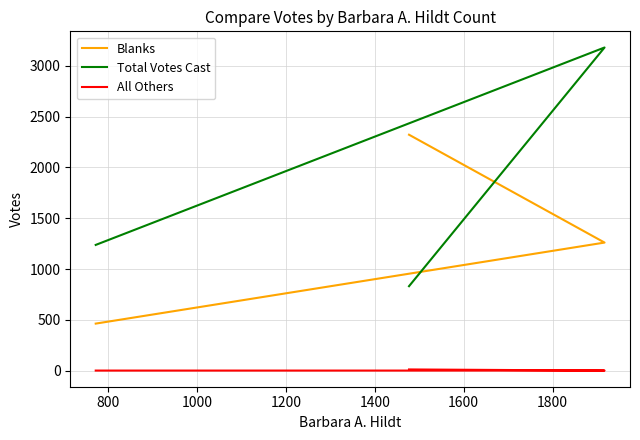

What is the difference between the maximum and minimum values in the Total Votes Cast series?

2348